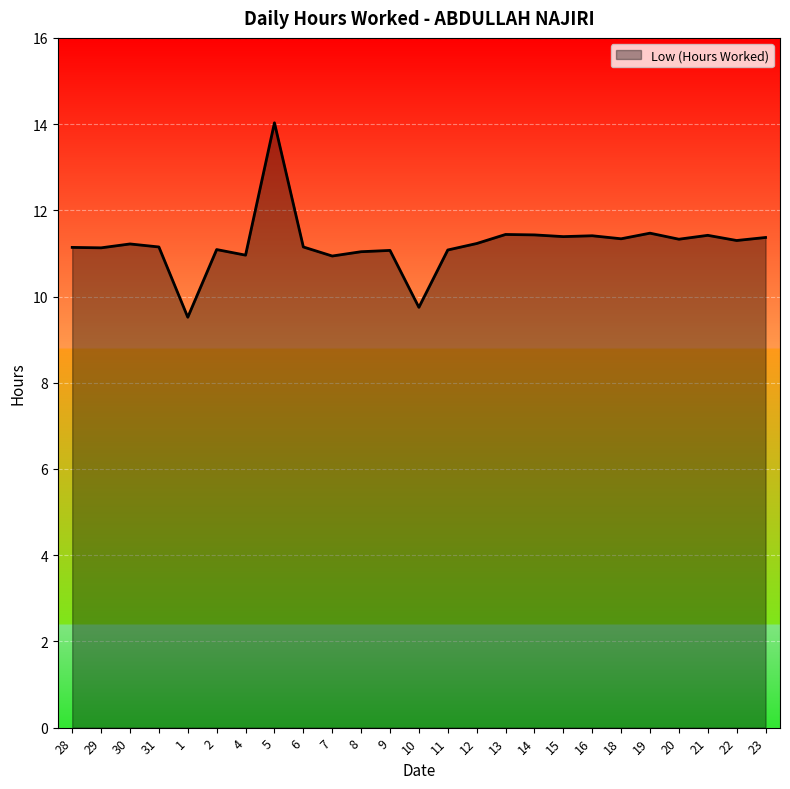

What is the maximum value shown in the chart?

14.0